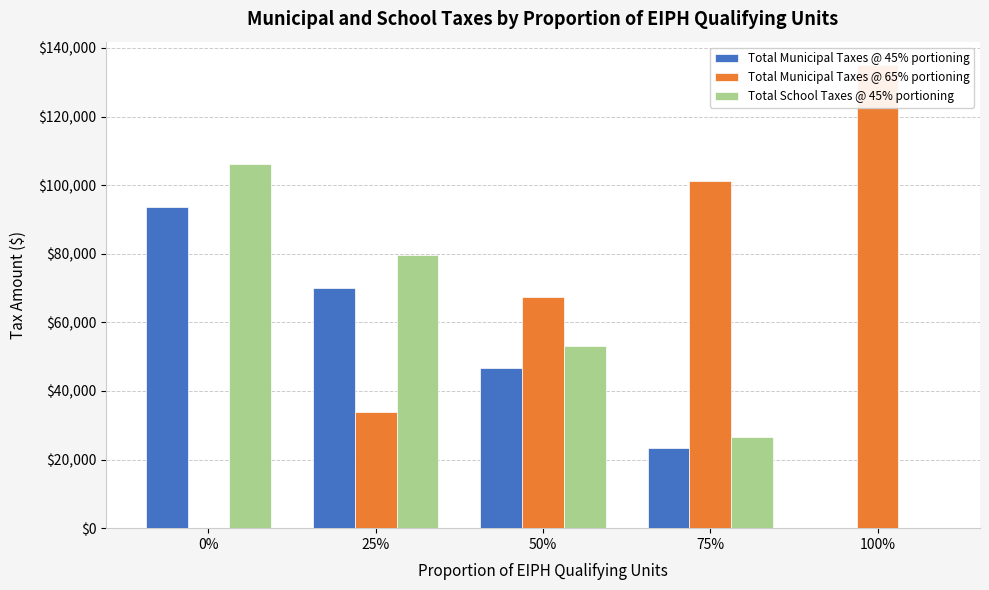

Is it true that Total Municipal Taxes @ 45% portioning equals 0.0 at 100%?

True